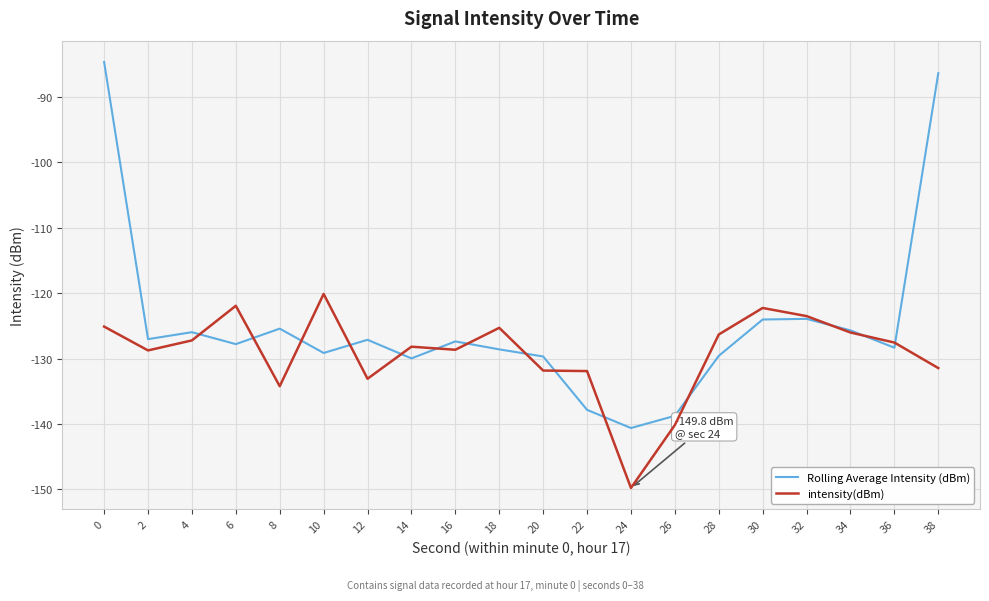

Between 10 and 38, which series saw the biggest shift?

Rolling Average Intensity (dBm)